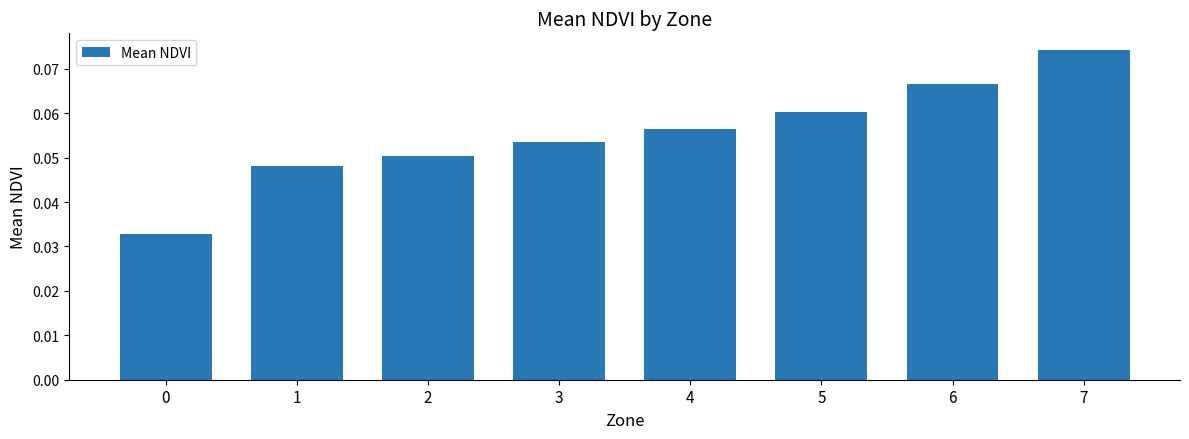

Which category has the highest value across all series?

7